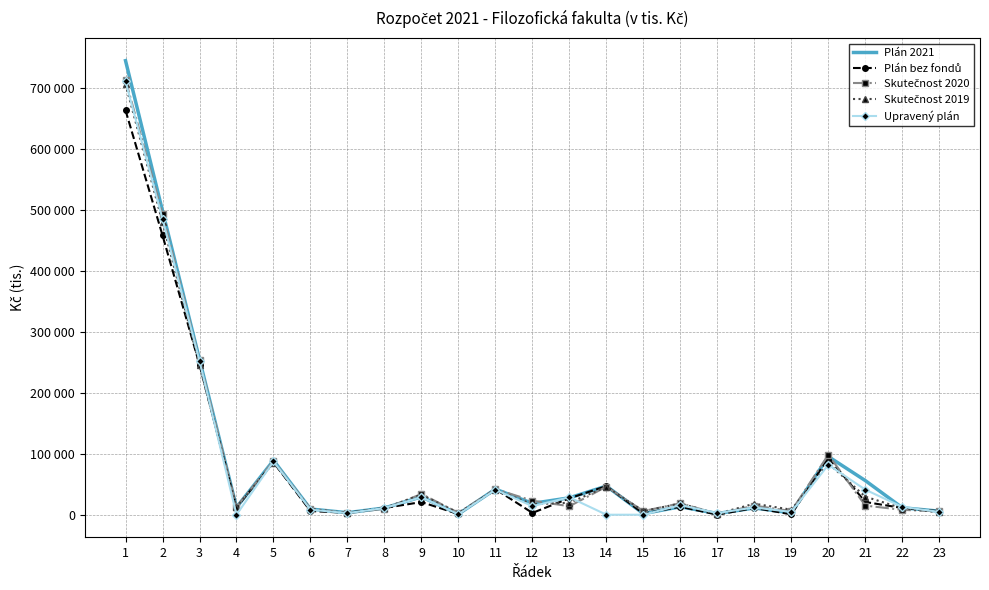

At which label does Skutečnost 2020 first exceed 15000?

1